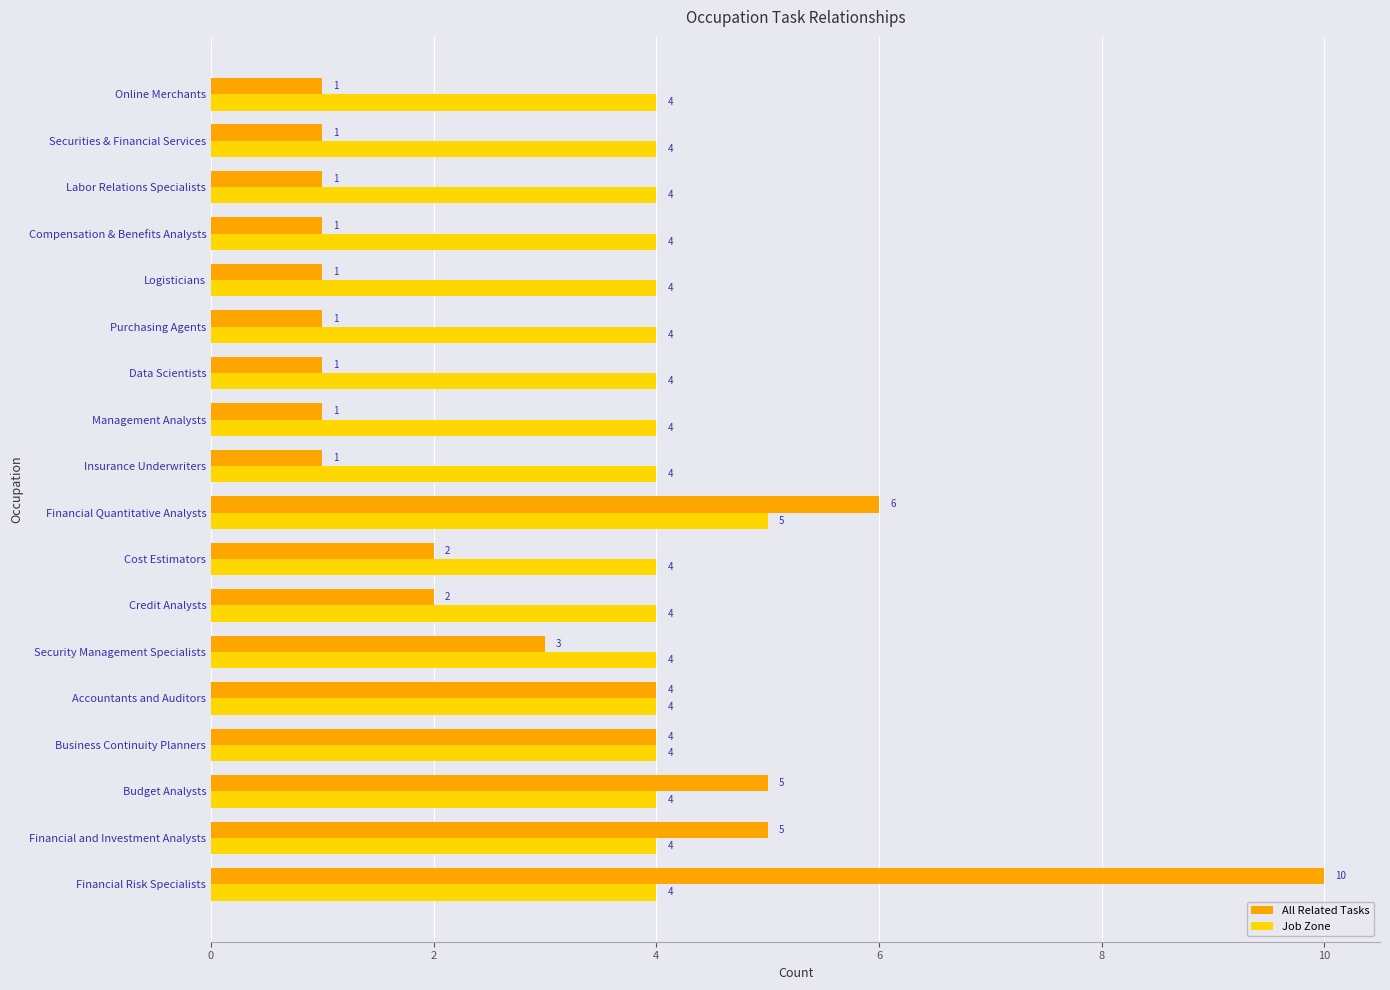

What is the difference between the second highest and second lowest values in the All Related Tasks series?

5